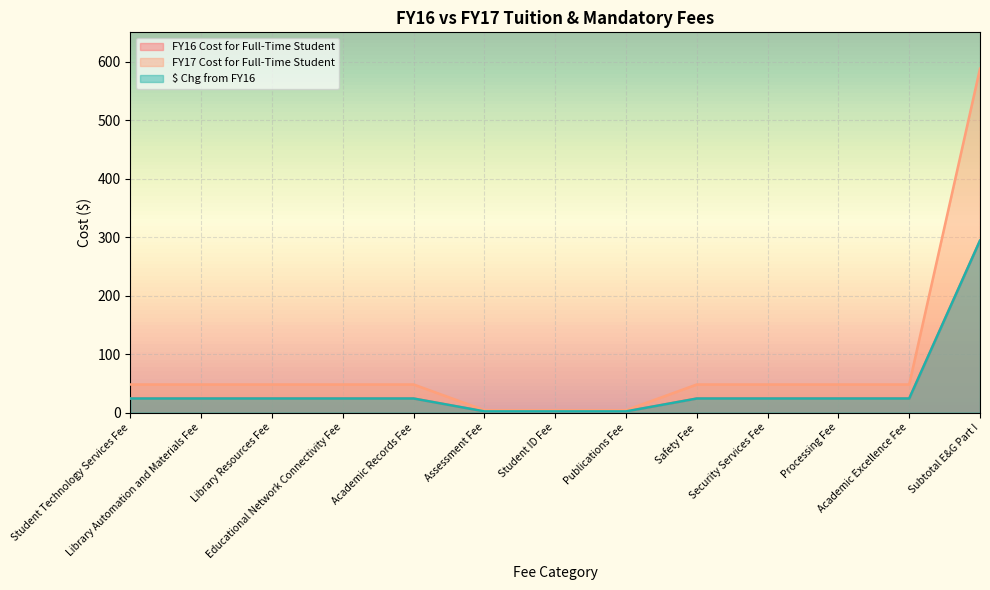

Is it true that FY16 Cost for Full-Time Student equals 1 at Student ID Fee?

False